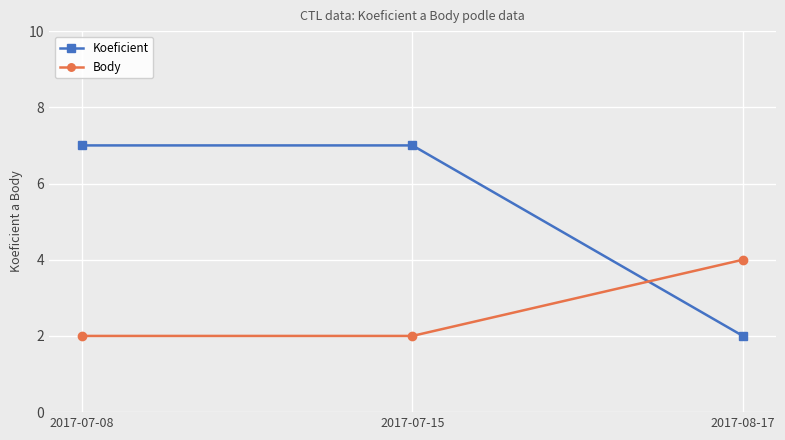

What is the difference between the maximum and minimum values in the Koeficient series?

5